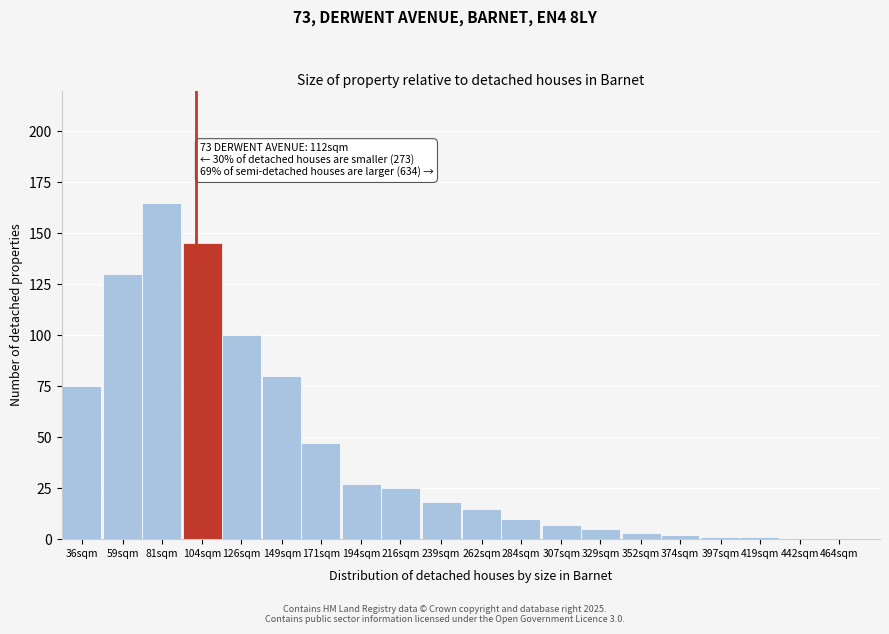

Reading right to left, extract all data points from this chart.

464sqm=0	442sqm=0	419sqm=1	397sqm=1	374sqm=2	352sqm=3	329sqm=5	307sqm=7	284sqm=10	262sqm=15	239sqm=18	216sqm=25	194sqm=27	171sqm=47	149sqm=80	126sqm=100	104sqm=145	81sqm=165	59sqm=130	36sqm=75